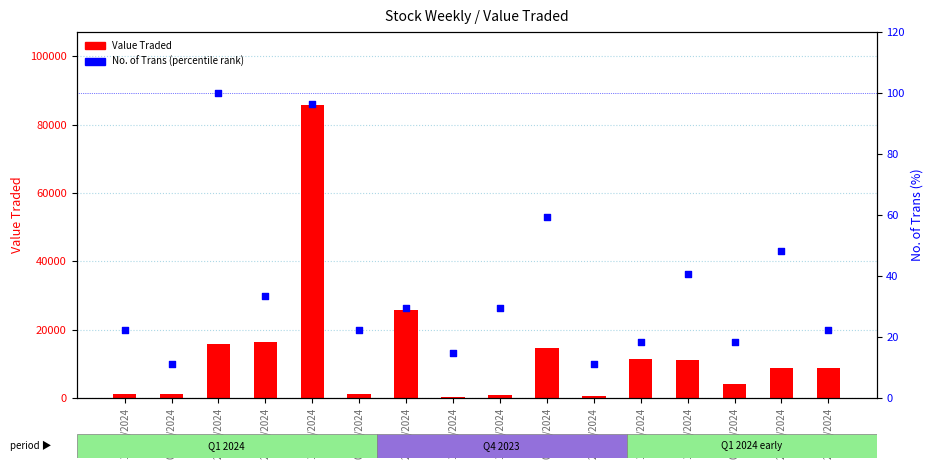

Which series has the largest total across all categories?

Value Traded